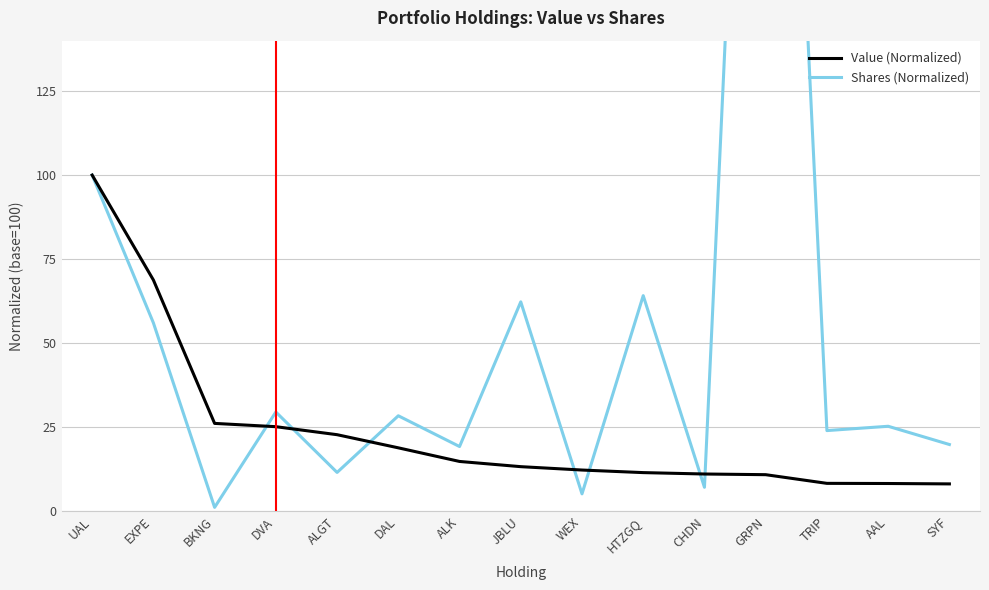

The Value (Normalized) series shows 8.3 at TRIP. True or false?

True